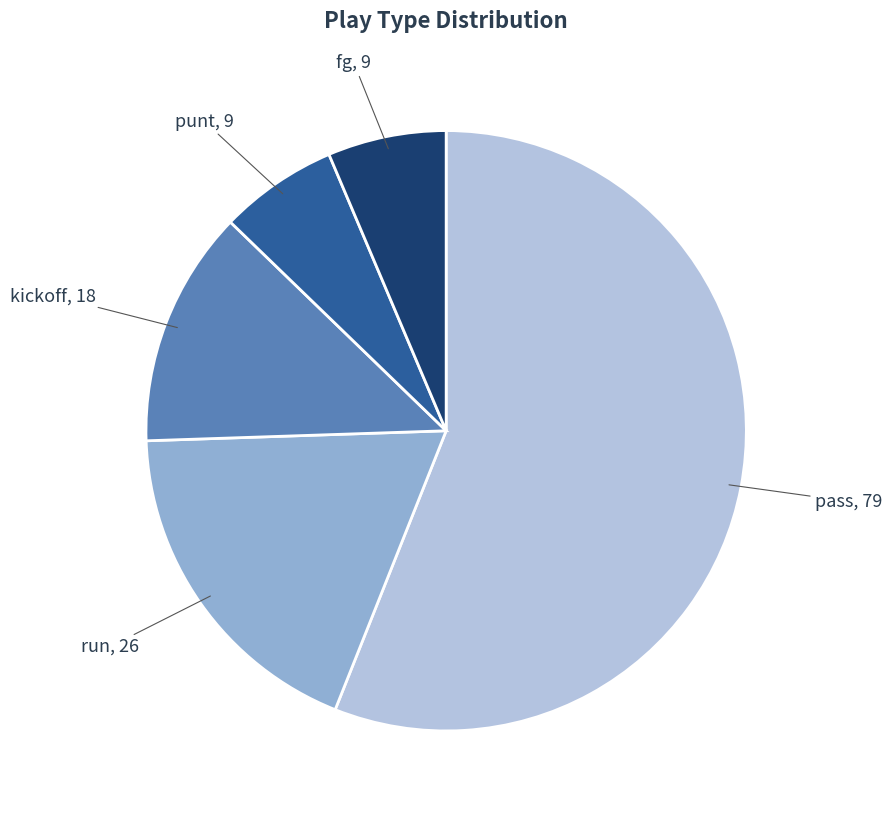

Is pass the majority of the pie?

Yes